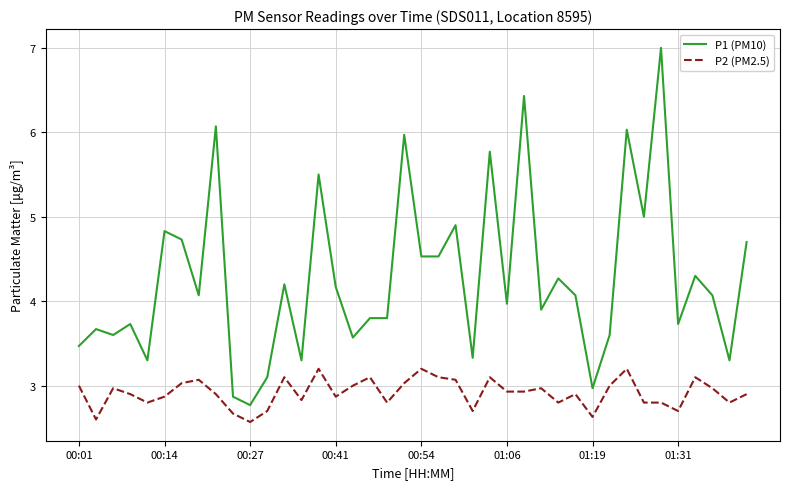

List the series in order of their peak value, highest first.

P1 (PM10), P2 (PM2.5)